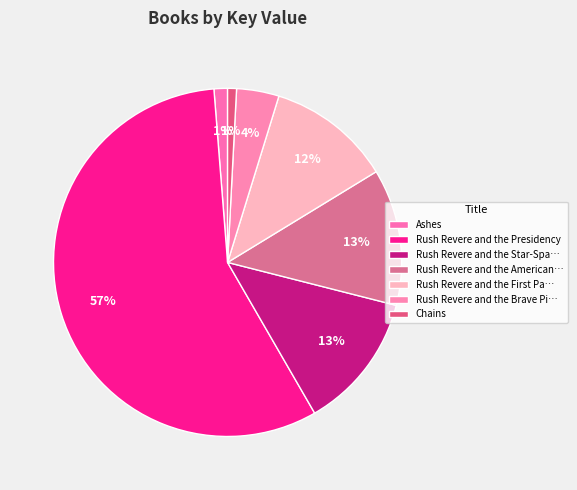

The Chains slice represents 11% of the pie. True or false?

False